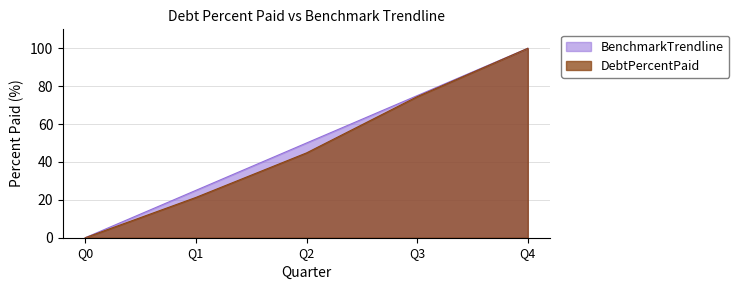

What is the maximum value for DebtPercentPaid?

100.0